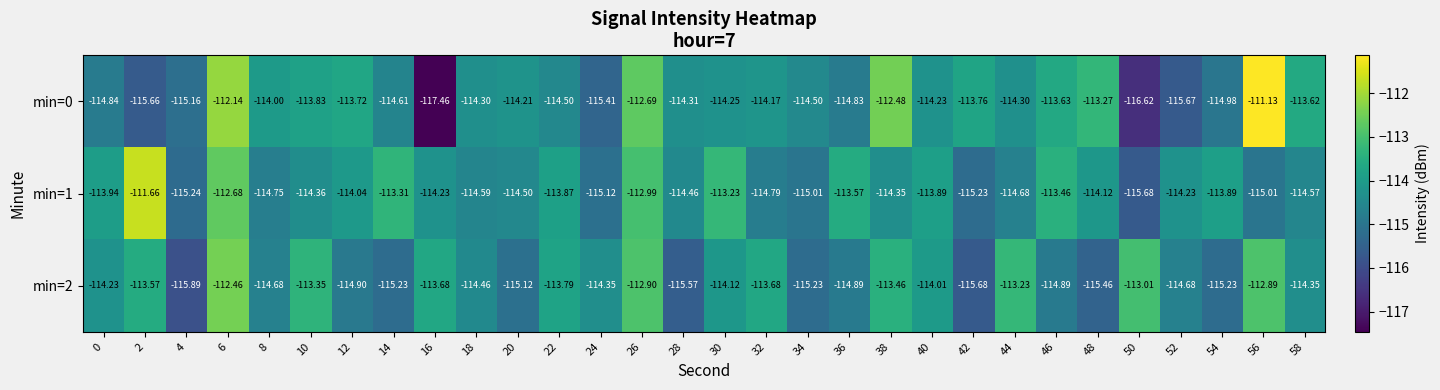

Is the value of min=0 at 56 greater than the value of min=2 at 16?

Yes